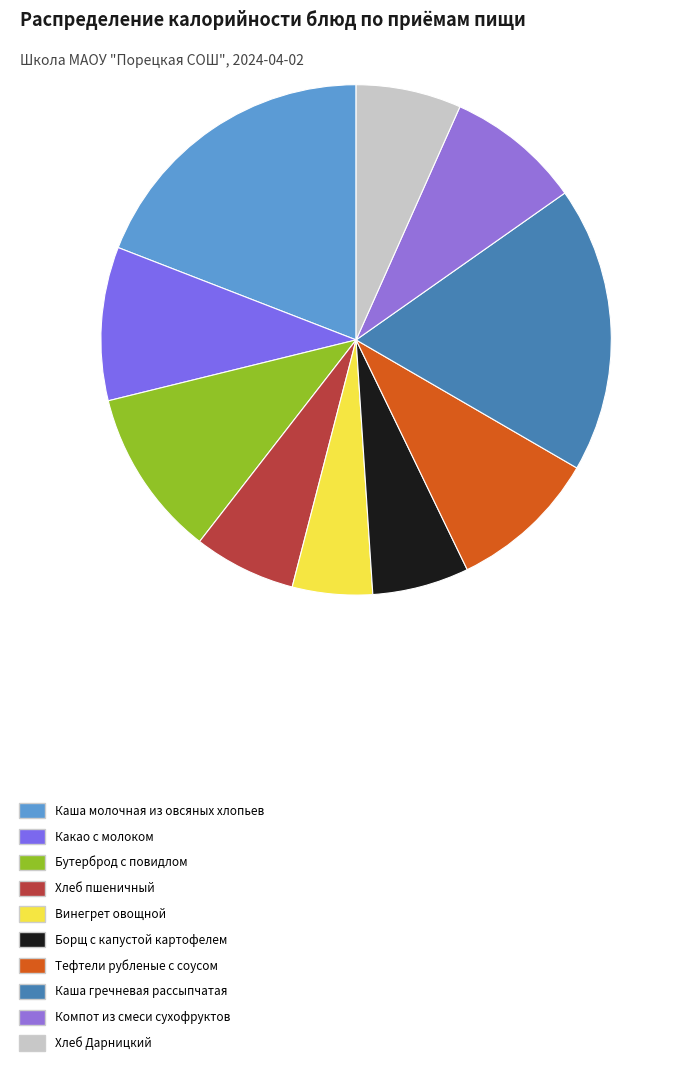

What percentage do Тефтели рубленые с соусом and Бутерброд с повидлом together represent?

20.1%